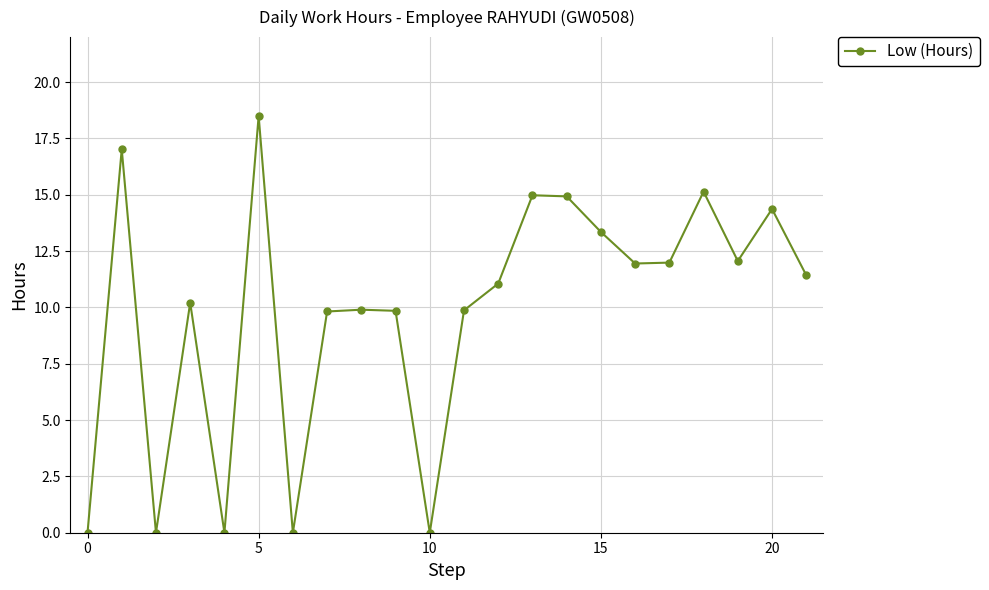

What is the greatest value displayed?

18.5